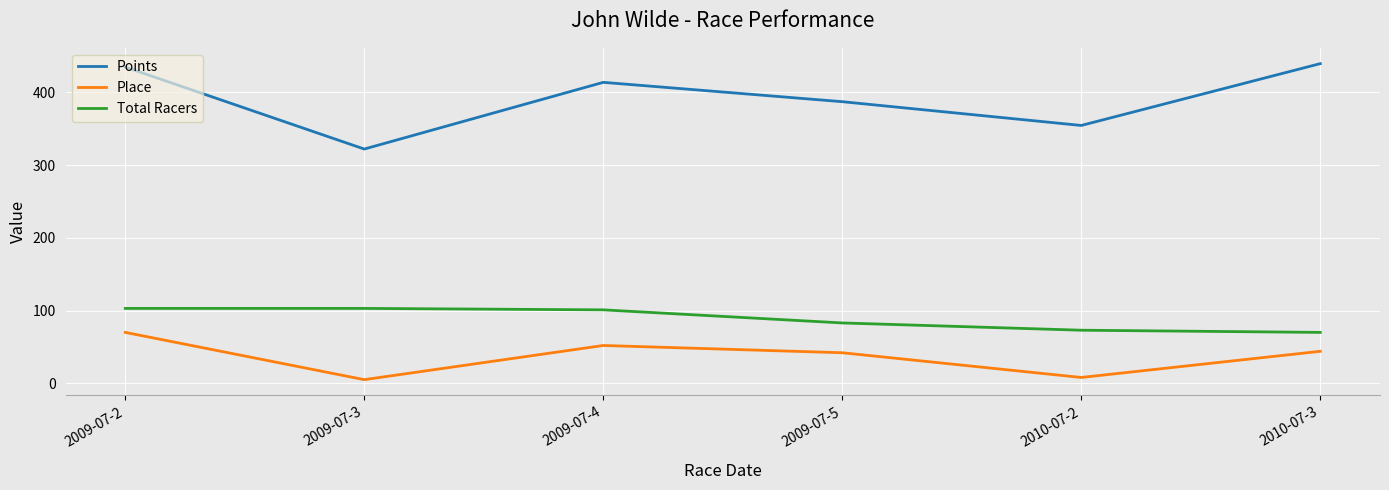

Is this an area chart (filled region under the line)?

No